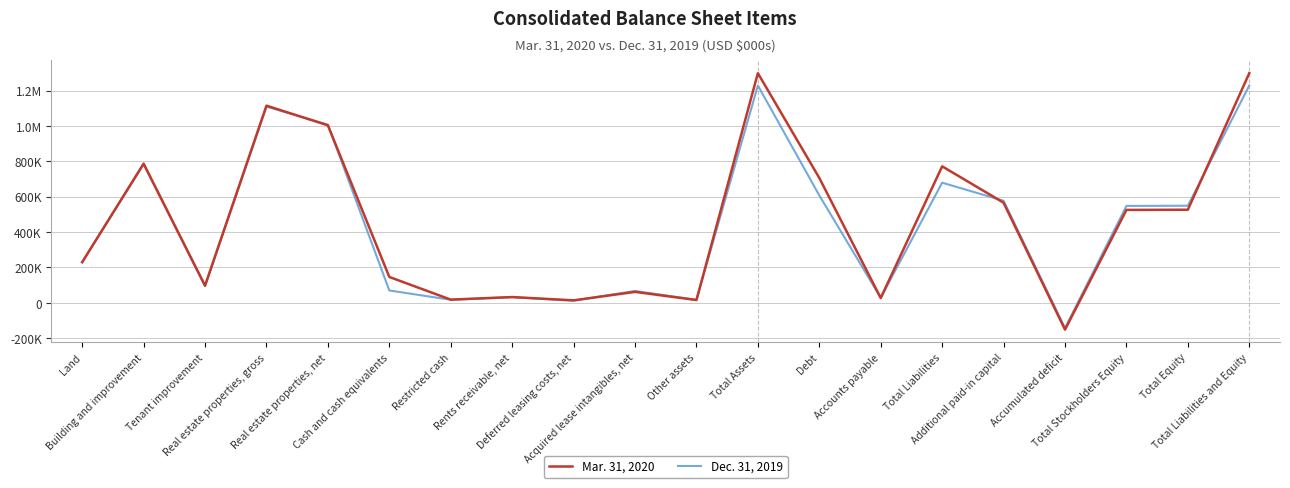

What are all the series names shown in the legend?

Mar. 31, 2020, Dec. 31, 2019